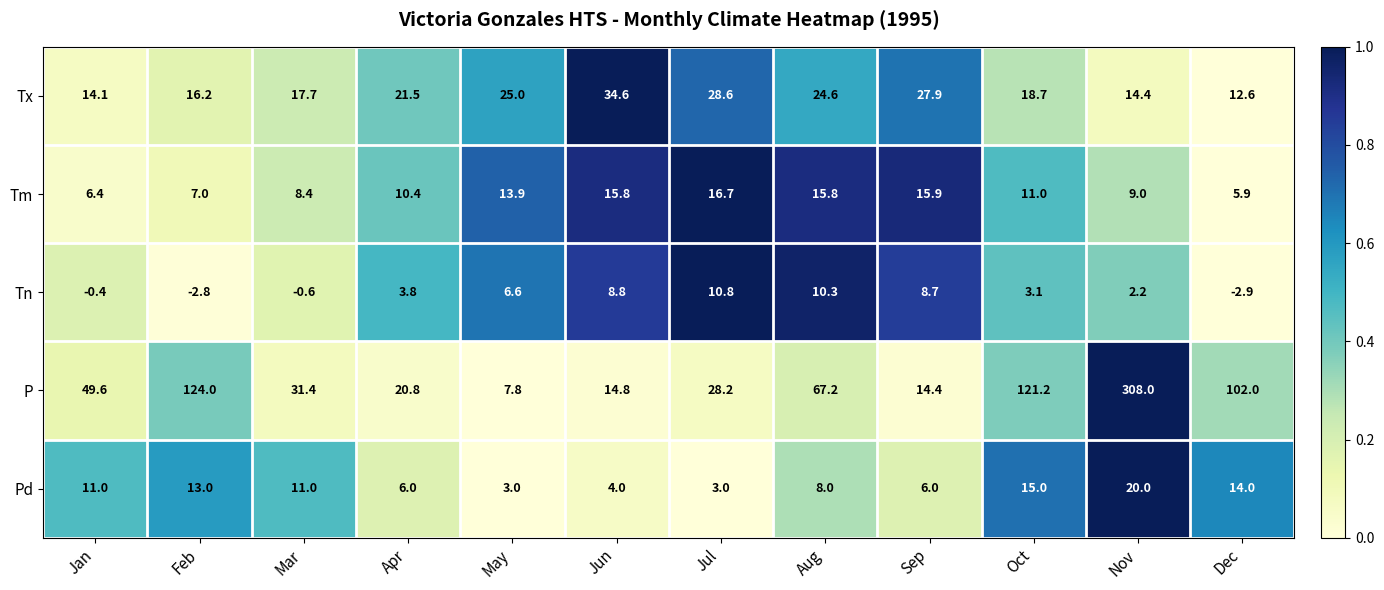

Is it true that Pd equals 11.0 at Jan?

True